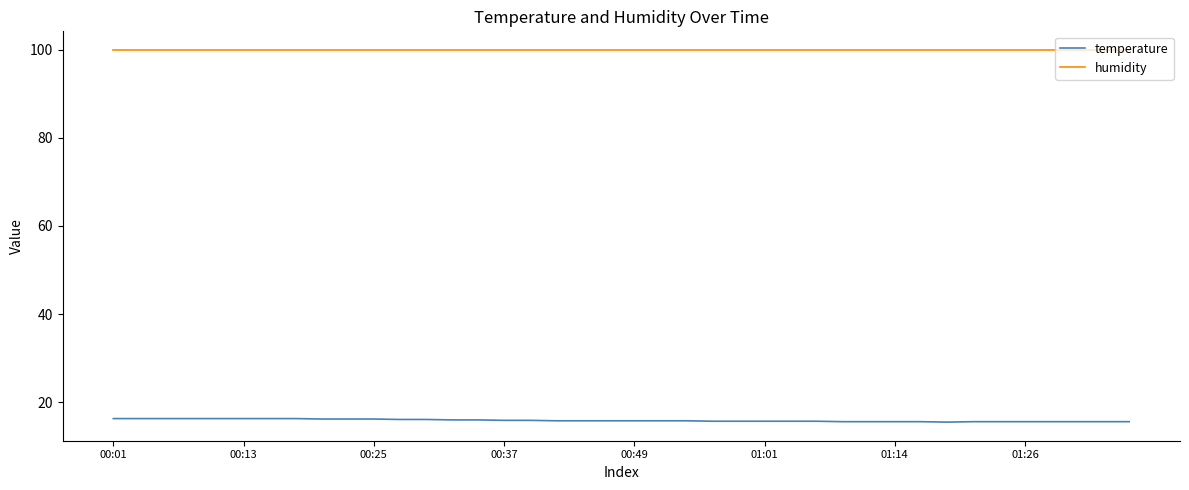

Which series has the widest spread of values?

temperature